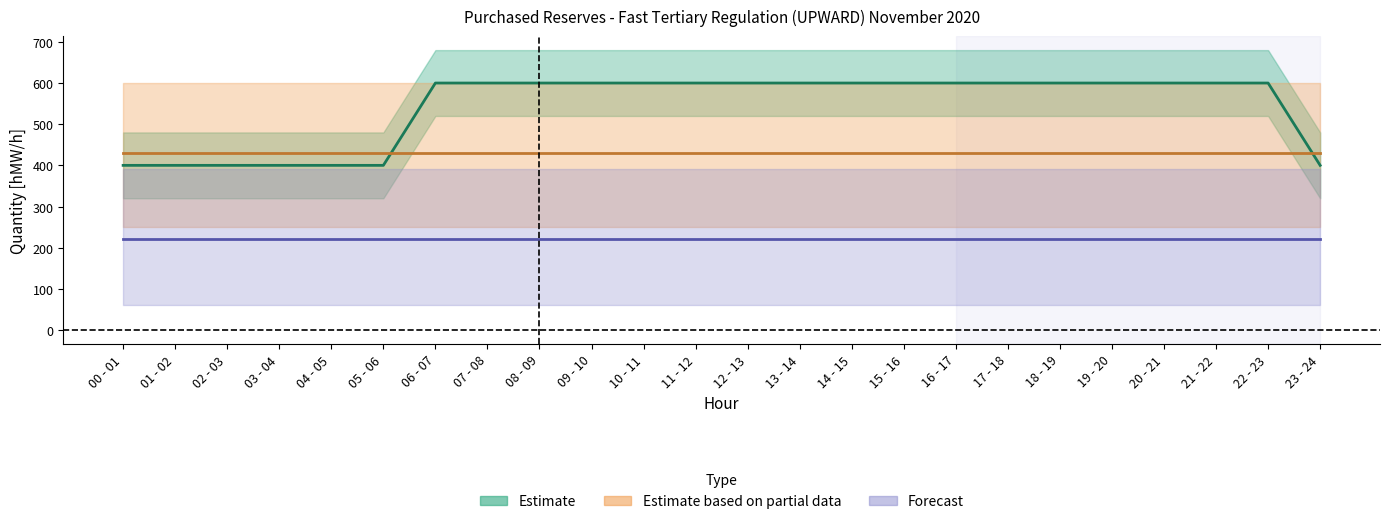

What is the label of the 4th point from the right?

20 - 21